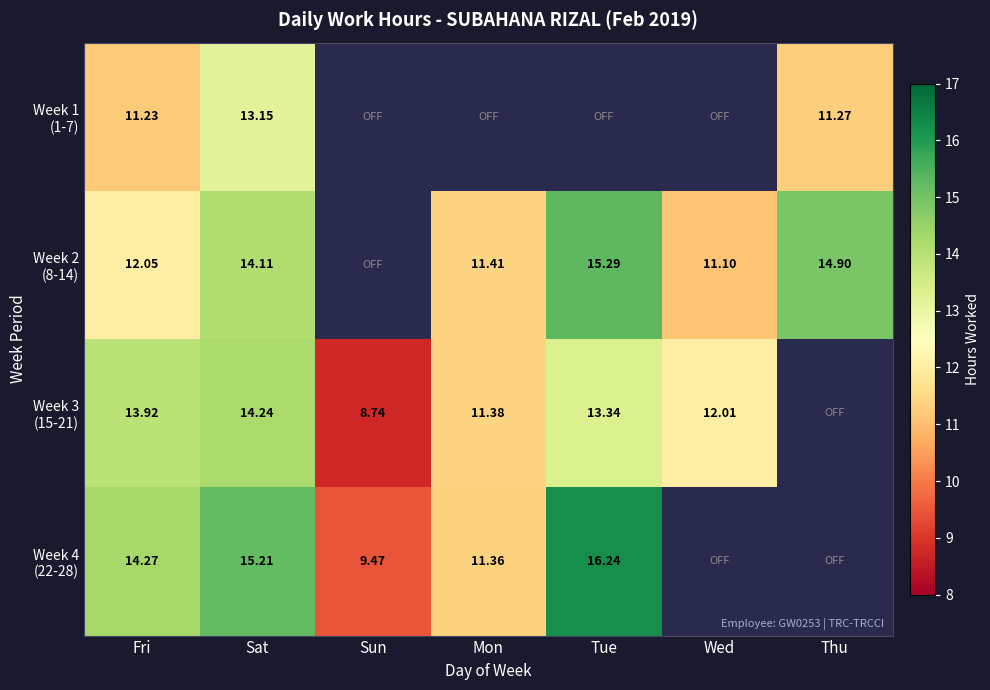

Between Mon and Thu, which series saw the biggest shift?

Week 2 (8-14)